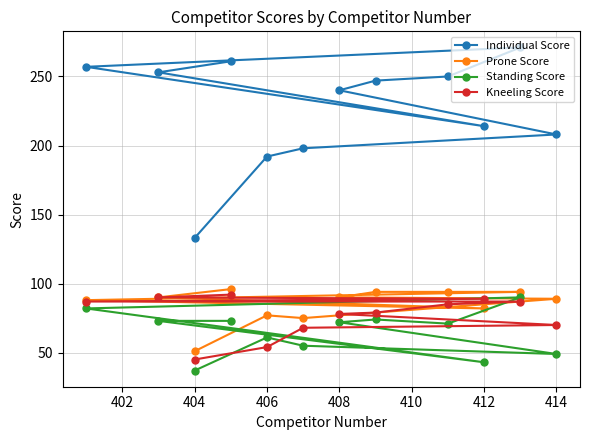

True or false: Prone Score has a value of 48 at 408.

False